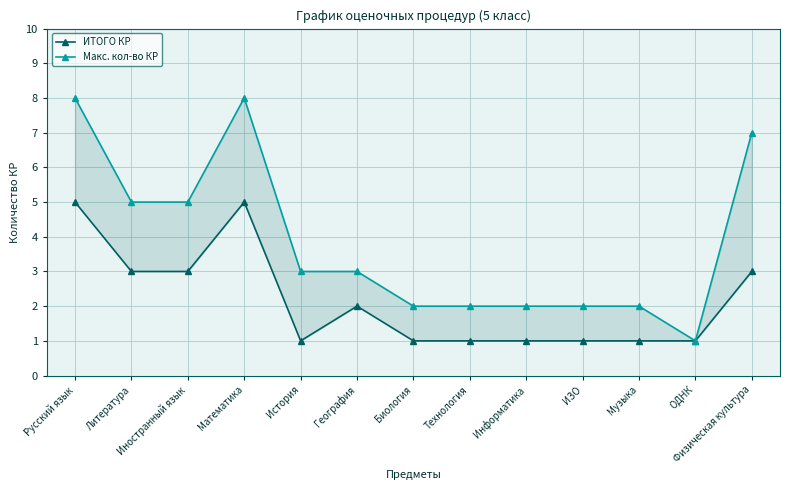

What is the label of the 10th point from the right?

Математика